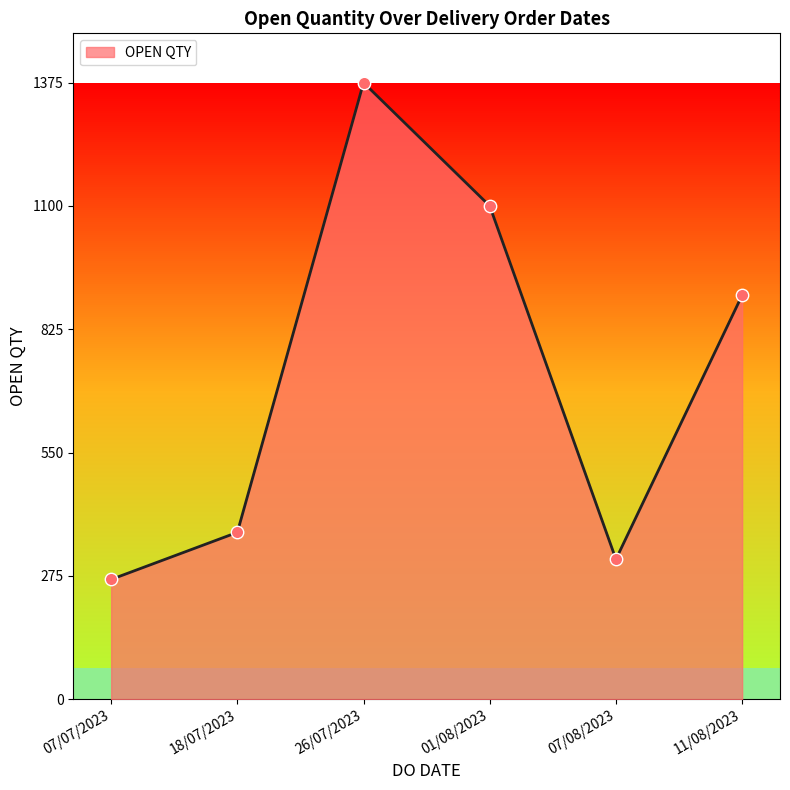

Between 18/07/2023 and 01/08/2023, which is larger?

01/08/2023